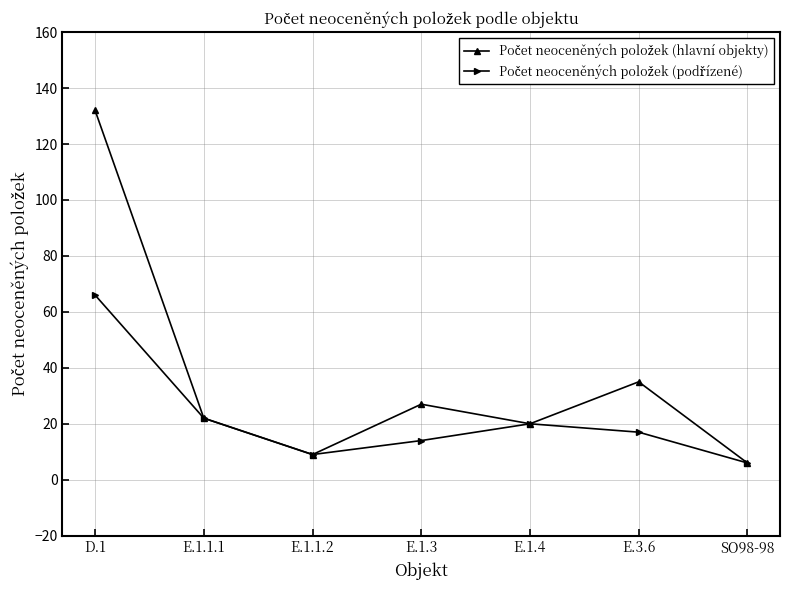

At which category does the chart reach its peak across all series?

D.1